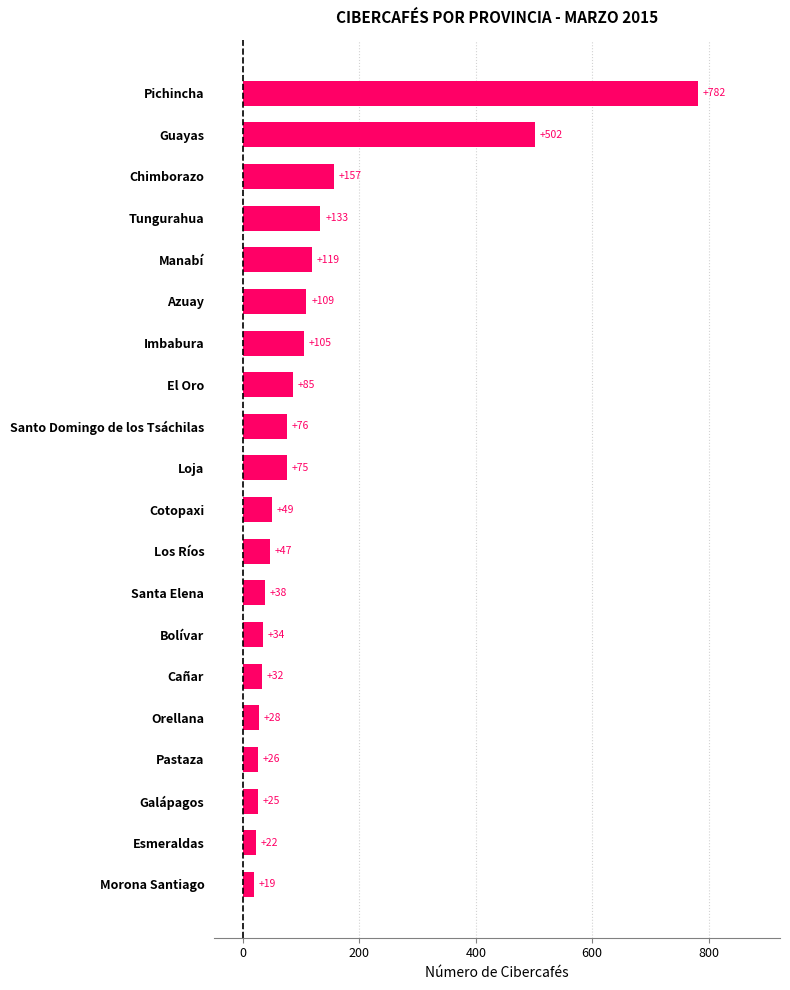

What is the change in value from Santa Elena to Loja?

+37